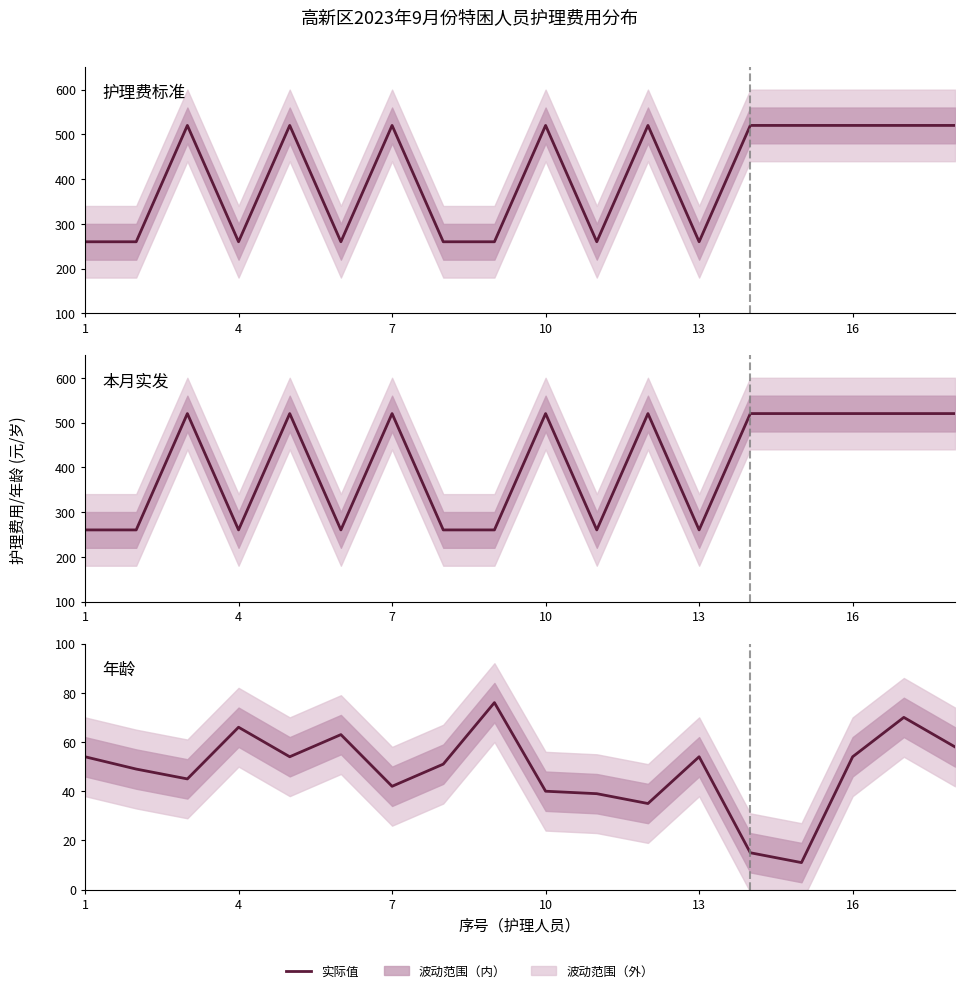

How many distinct data groups are displayed?

3